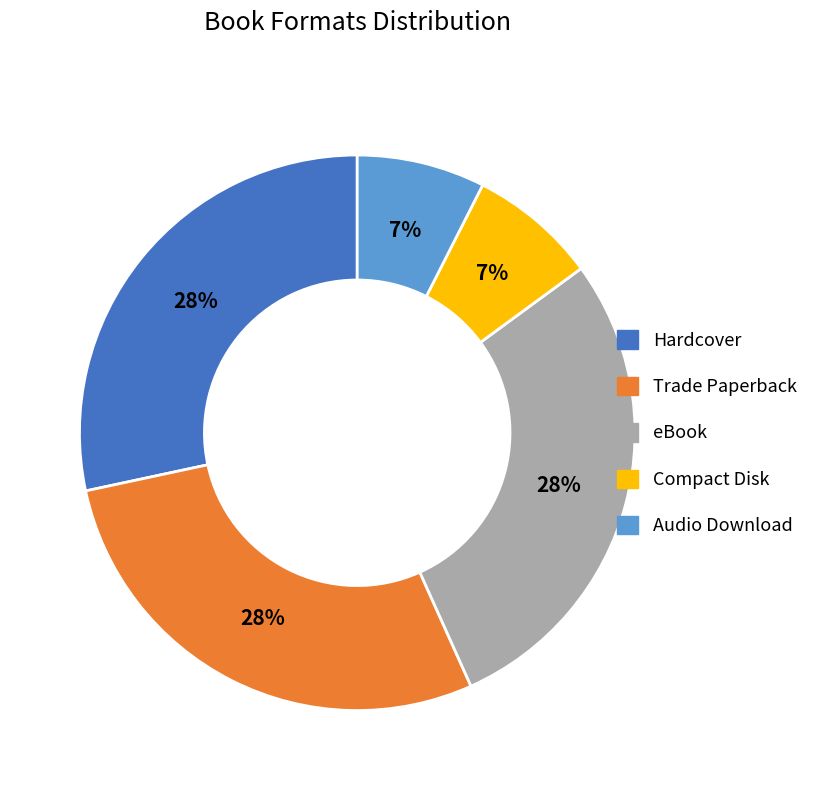

Does Hardcover represent more than half of the total?

No